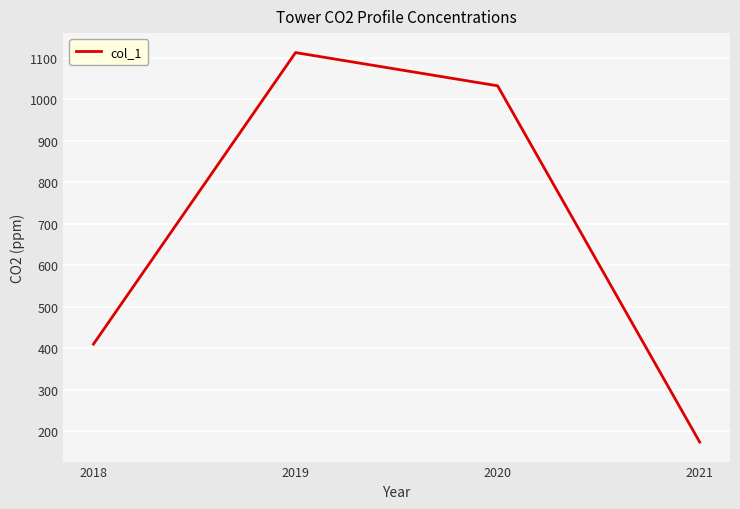

What is the greatest value displayed?

1112